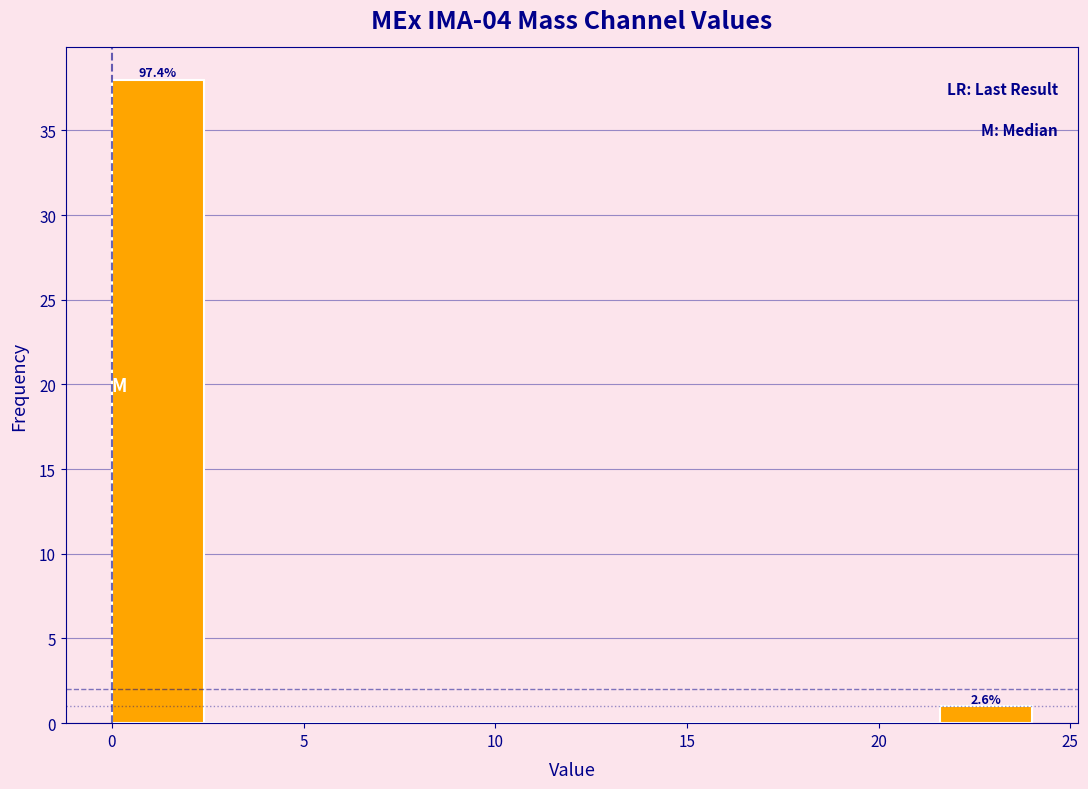

Over which range of the x-axis is the bar tallest?

0.0 to 2.4